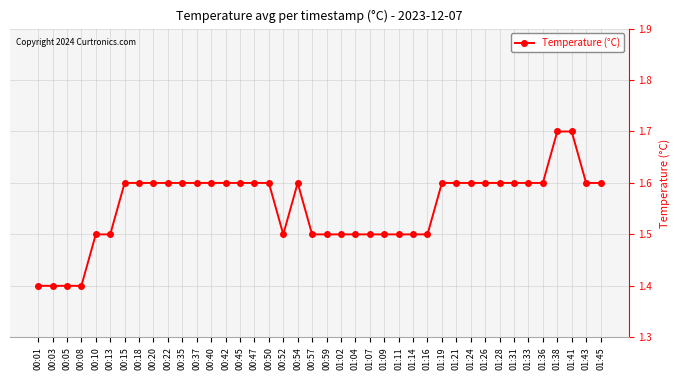

How many series are shown in this chart?

1